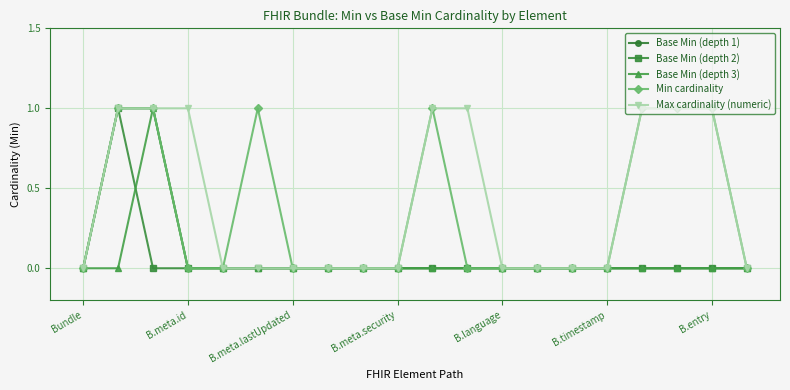

What is the maximum value for Base Min (depth 2)?

1